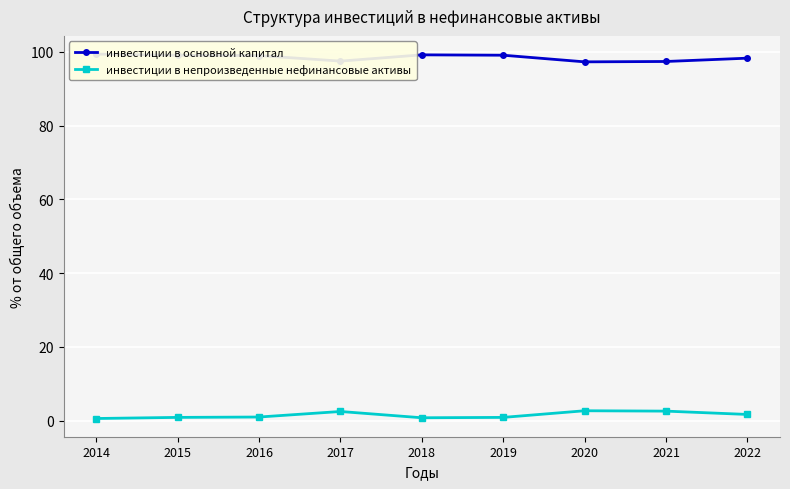

Is the value of инвестиции в основной капитал at 2016 greater than the value of инвестиции в непроизведенные нефинансовые активы at 2019?

Yes